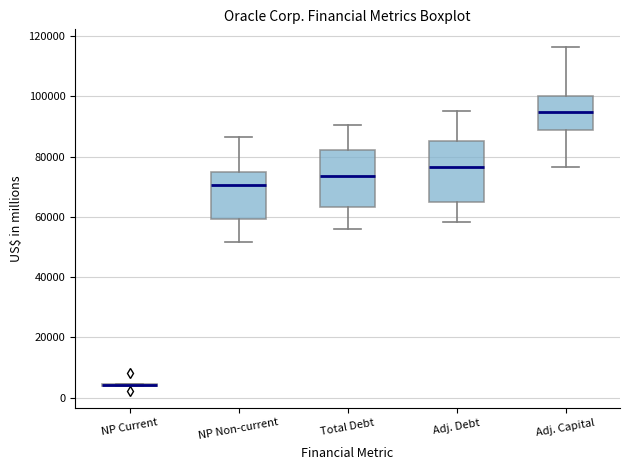

Reading left to right, read every box against the y-axis: the position of its median line, the range the box covers, and the ends of its whiskers. The values are not printed on the chart, so give them approximately, as read against the axis.

NP Current: box collapsed to a line at 4000, whiskers 4000 to 4000
NP Non-current: median 70000, box 60000 to 76000, whiskers 52000 to 86000
Total Debt: median 74000, box 64000 to 82000, whiskers 56000 to 90000
Adj. Debt: median 76000, box 64000 to 86000, whiskers 58000 to 96000
Adj. Capital: median 94000, box 90000 to 100000, whiskers 76000 to 116000